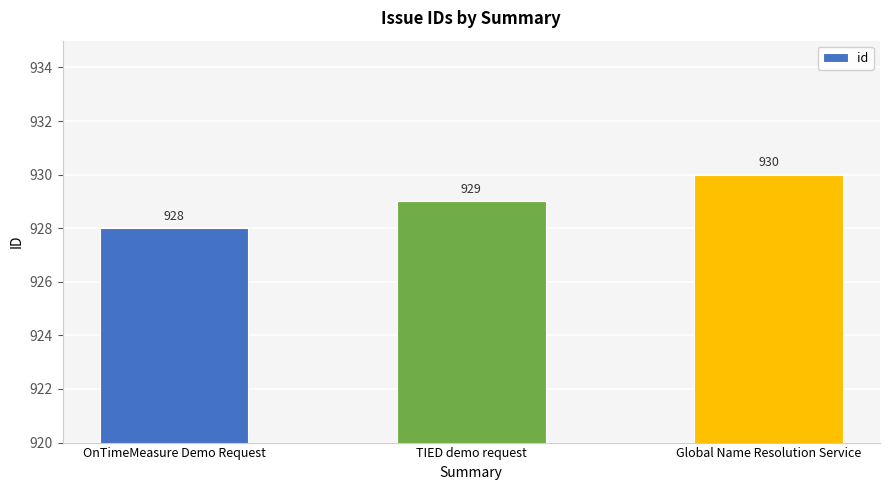

What is the difference between the second highest and minimum values?

1